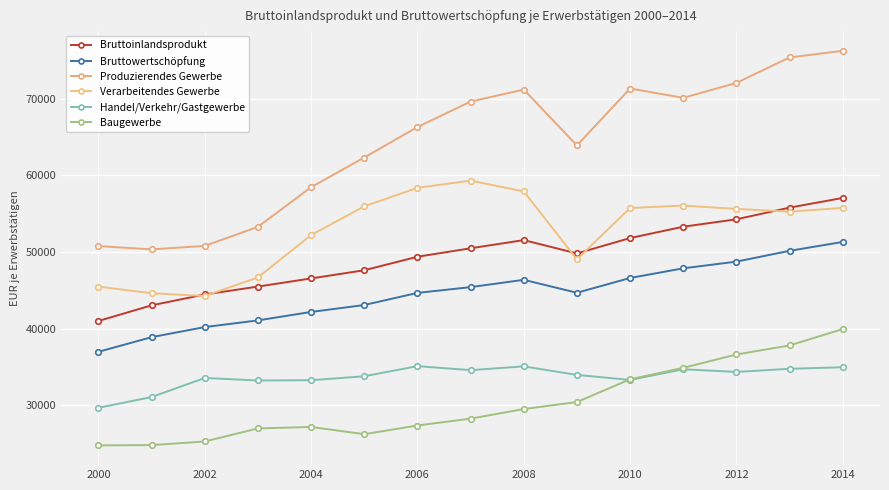

How many data points does each series have?

15